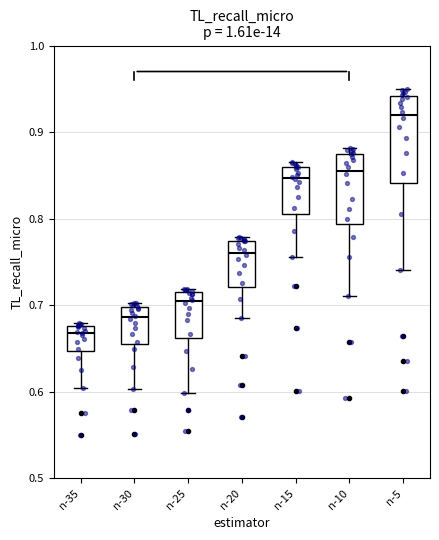

Comparing the boxes themselves (not the whiskers), which one is the tallest?

n-5